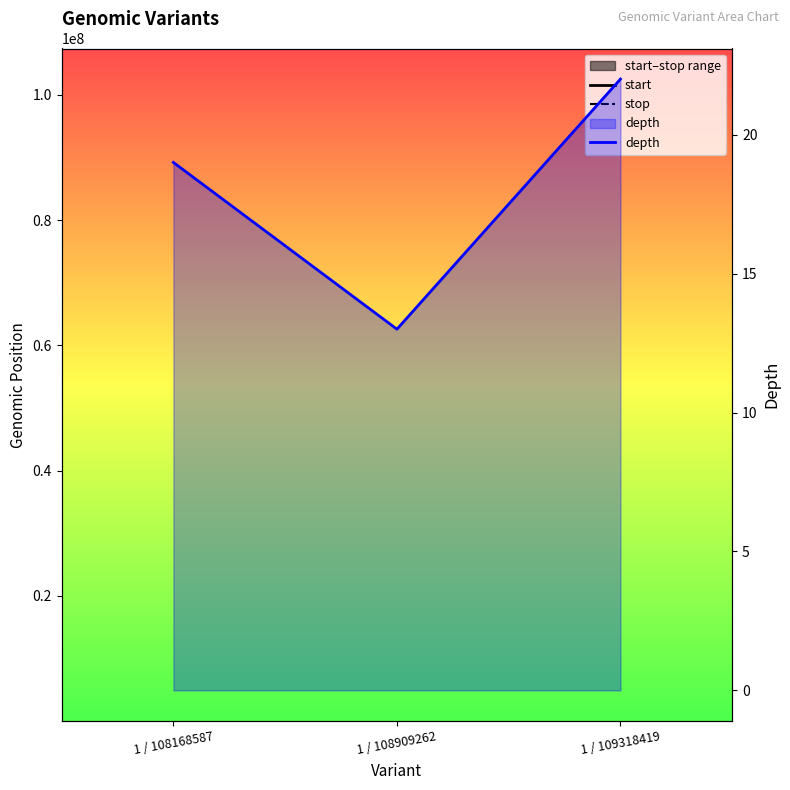

What is the lowest value of the stop series?

107382639